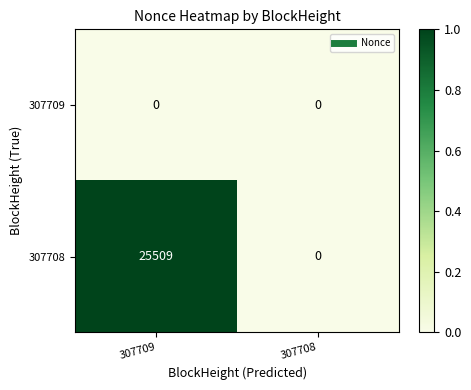

List the series in order of their peak value, highest first.

307708, 307709